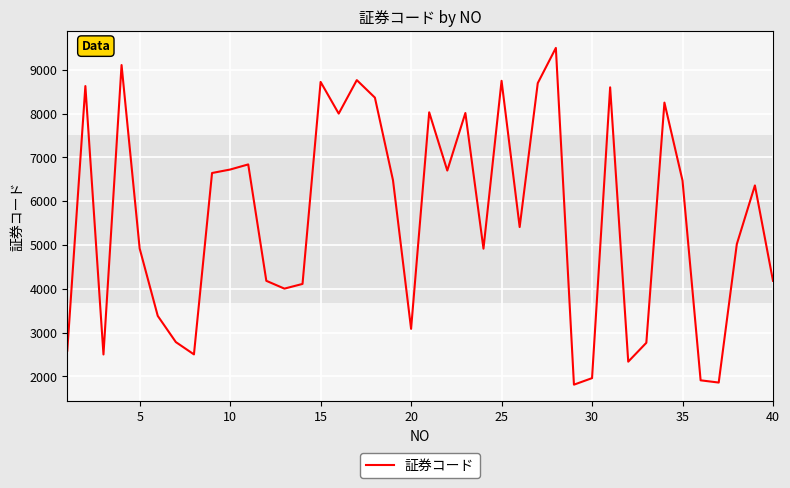

What is the difference between the maximum and minimum values?

7689